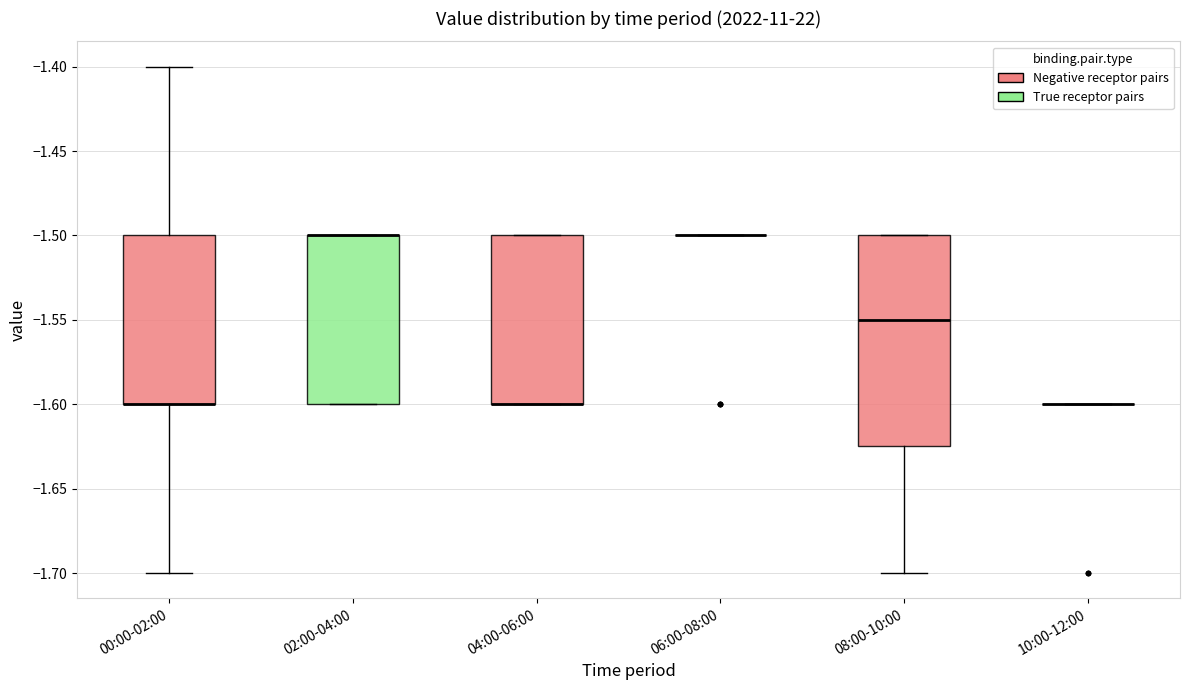

Reading left to right, transcribe this box plot: for each box, give where its median line is, the range the box spans, and where its two whiskers end, as read against the y-axis. The values are not printed on the chart, so give them approximately, as read against the axis.

00:00-02:00: median -1.600 (drawn on the box's lower edge), box -1.600 to -1.500, whiskers -1.700 to -1.400
02:00-04:00: median -1.500 (drawn on the box's upper edge), box -1.600 to -1.500, whiskers -1.600 to -1.500
04:00-06:00: median -1.600 (drawn on the box's lower edge), box -1.600 to -1.500, whiskers -1.600 to -1.500
06:00-08:00: box collapsed to a line at -1.500, whiskers -1.500 to -1.500
08:00-10:00: median -1.550, box -1.625 to -1.500, whiskers -1.700 to -1.500
10:00-12:00: box collapsed to a line at -1.600, whiskers -1.600 to -1.600